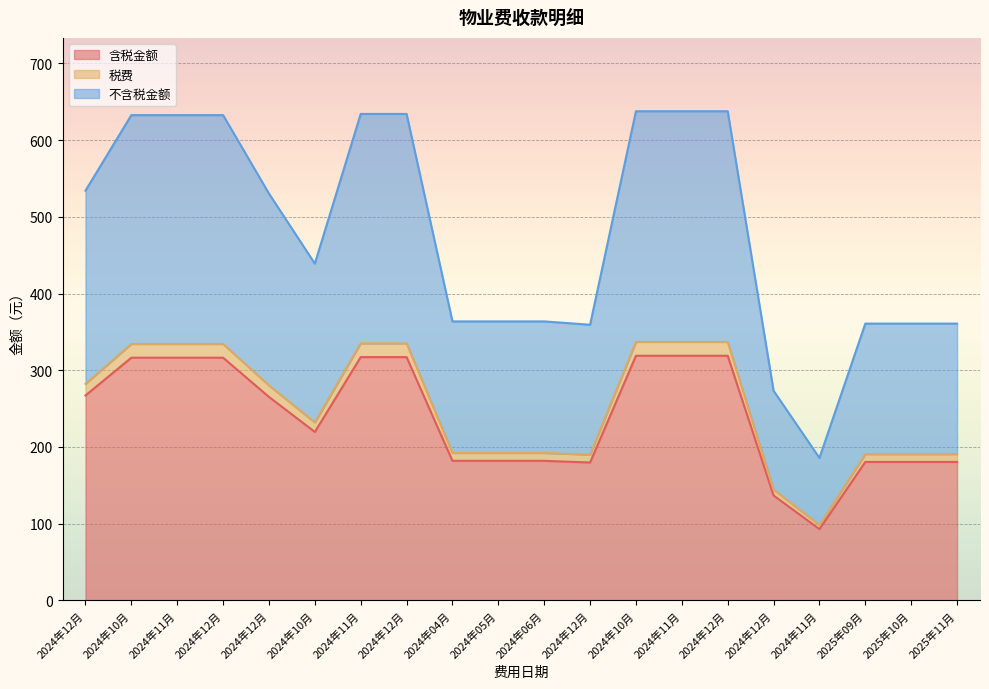

How many distinct data groups are displayed?

3